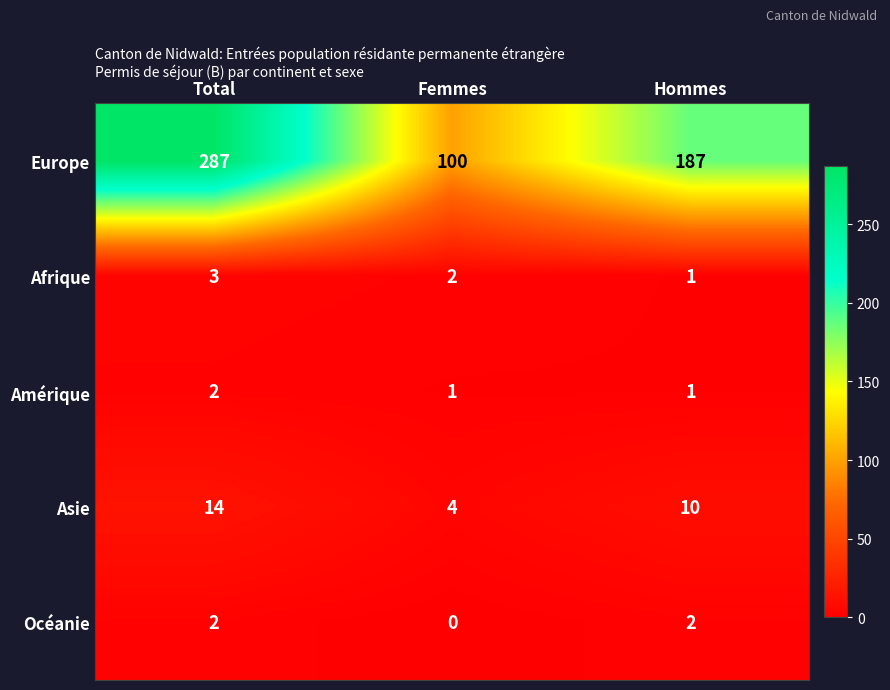

At which category is the sum across all series the highest?

Total